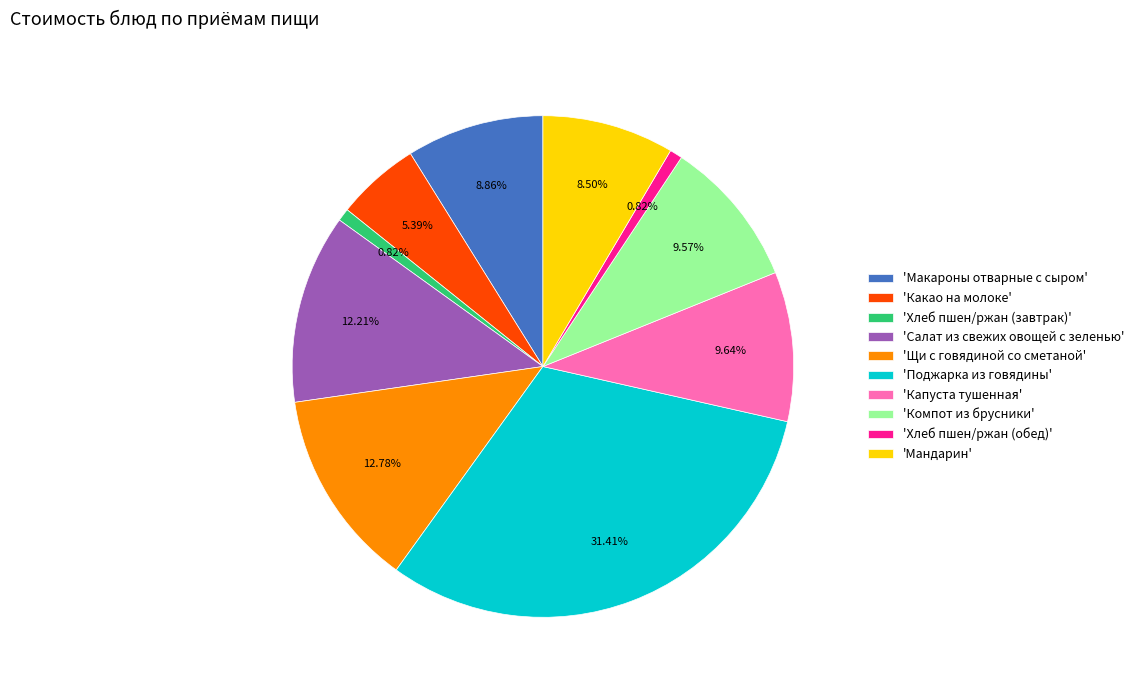

Is 'Хлеб пшен/ржан (завтрак)' the majority of the pie?

No